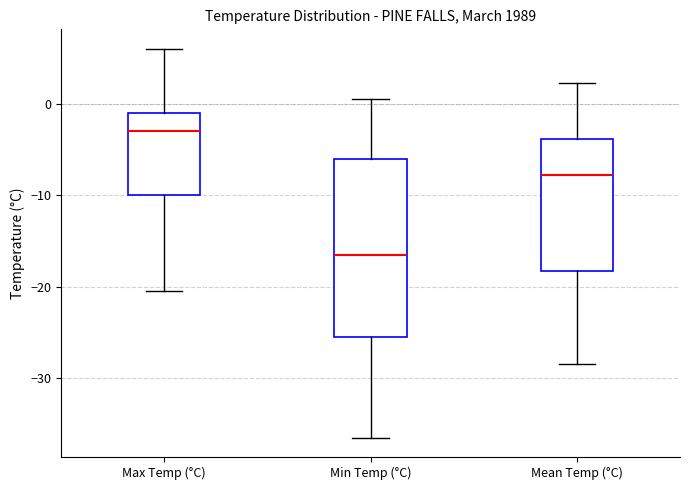

Reading left to right, transcribe this box plot: for each box, give where its median line is, the range the box spans, and where its two whiskers end, as read against the y-axis. The values are not printed on the chart, so give them approximately, as read against the axis.

Max Temp (°C): median -3, box -10 to -1, whiskers -20 to 6
Min Temp (°C): median -16, box -25 to -6, whiskers -36 to 1
Mean Temp (°C): median -8, box -18 to -4, whiskers -28 to 2